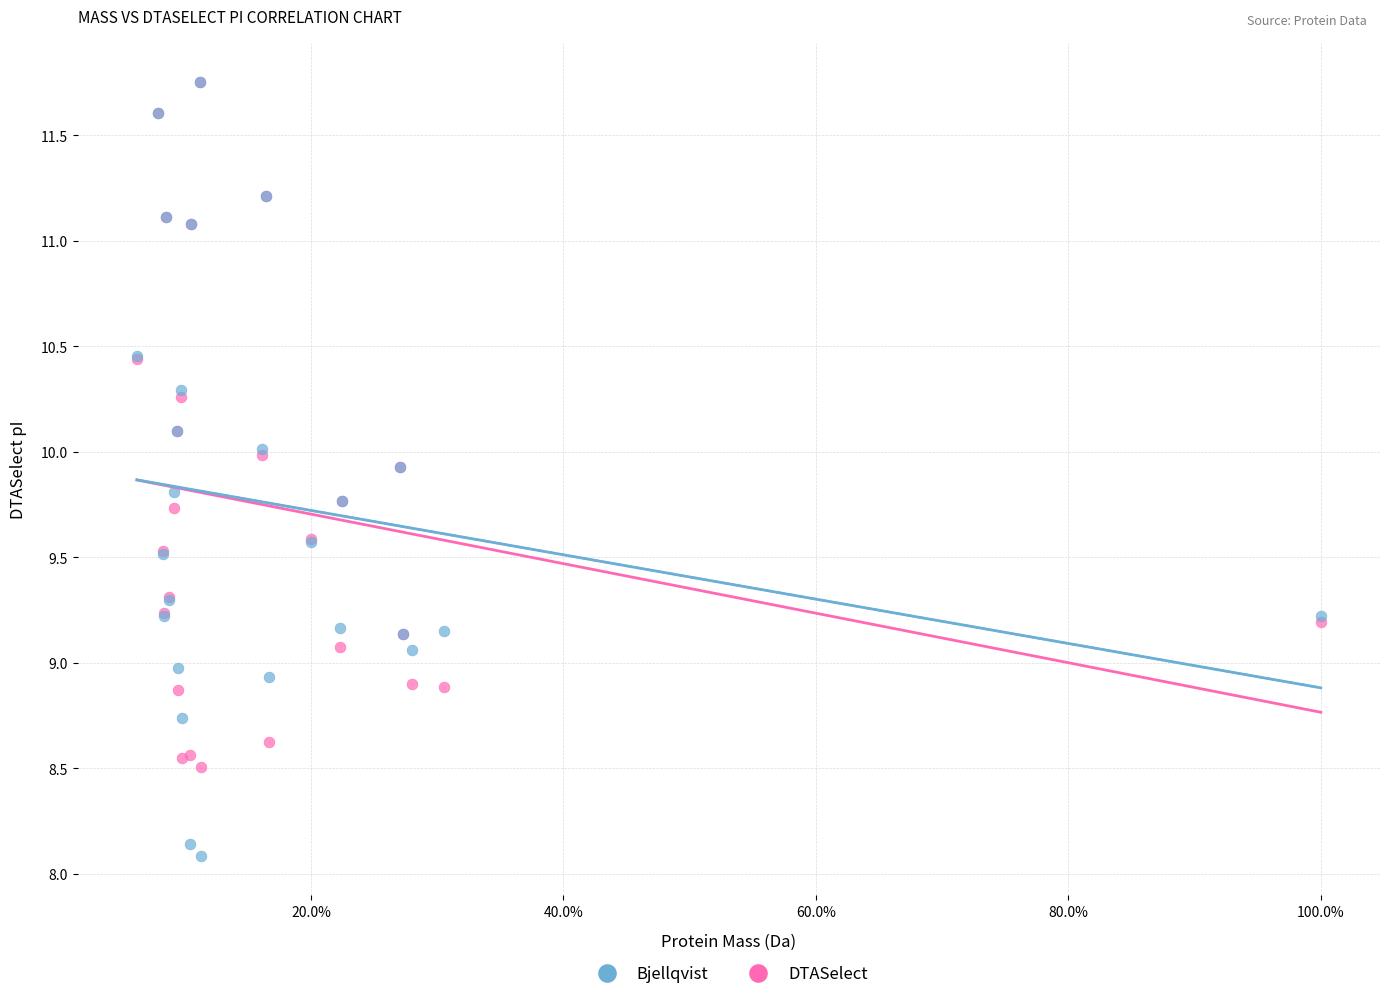

Which series has the widest spread of Y values?

Bjellqvist